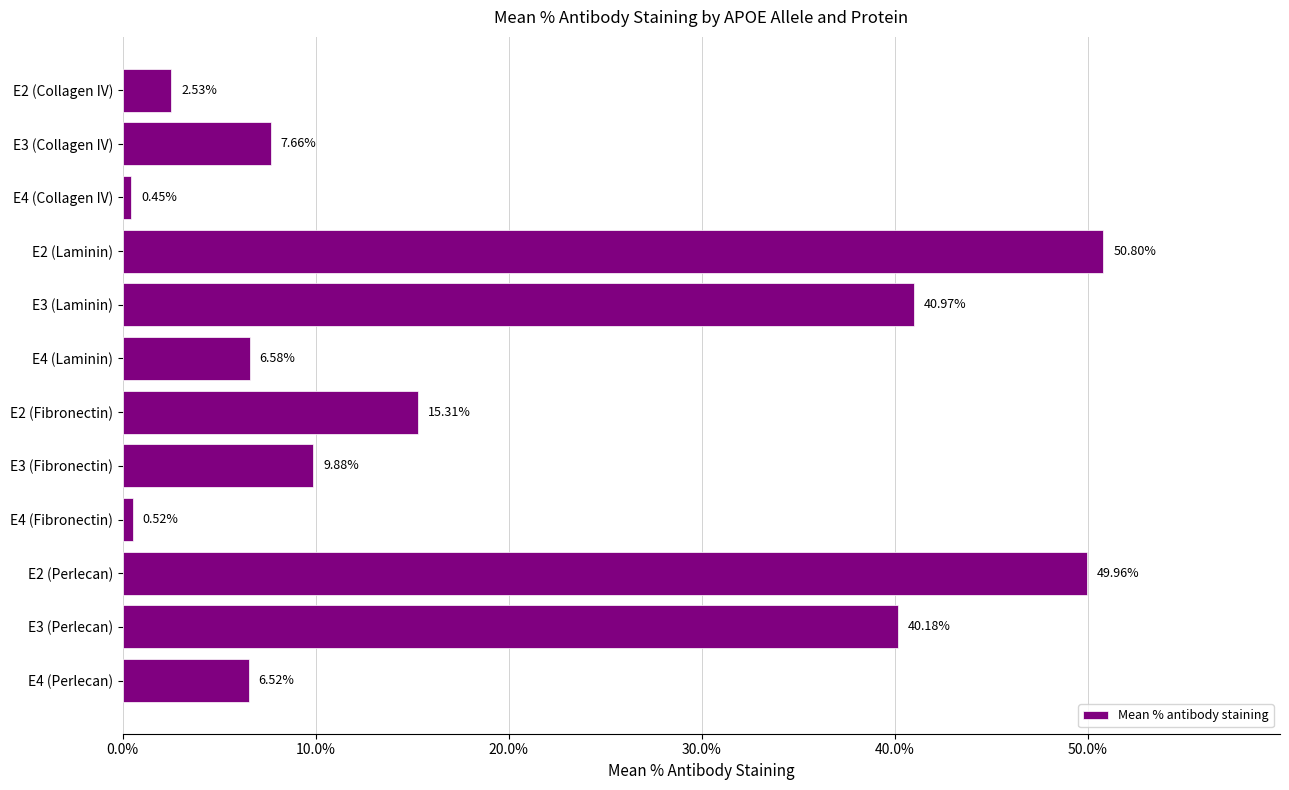

Rank the categories by value from lowest to highest.

E4 (Collagen IV), E4 (Fibronectin), E2 (Collagen IV), E4 (Perlecan), E4 (Laminin), E3 (Collagen IV), E3 (Fibronectin), E2 (Fibronectin), E3 (Perlecan), E3 (Laminin), E2 (Perlecan), E2 (Laminin)